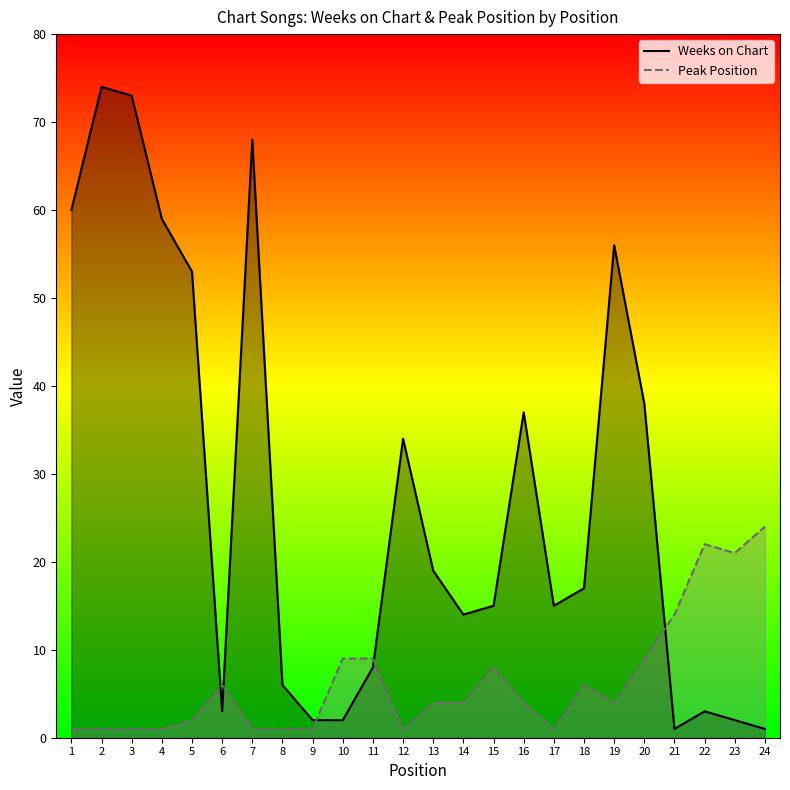

At how many categories does at least one series exceed 70?

2